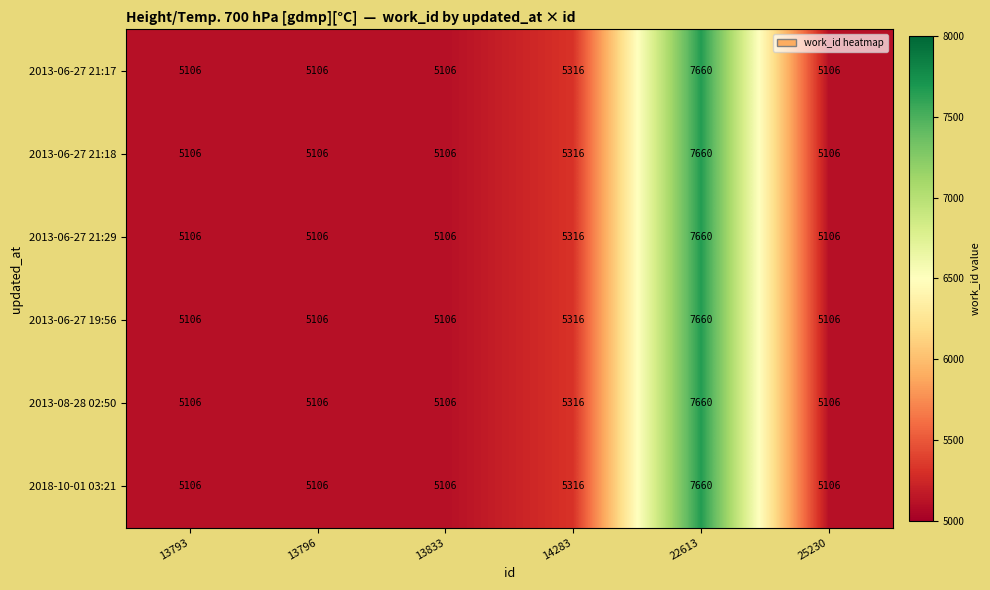

What is the minimum value shown in the chart?

5106